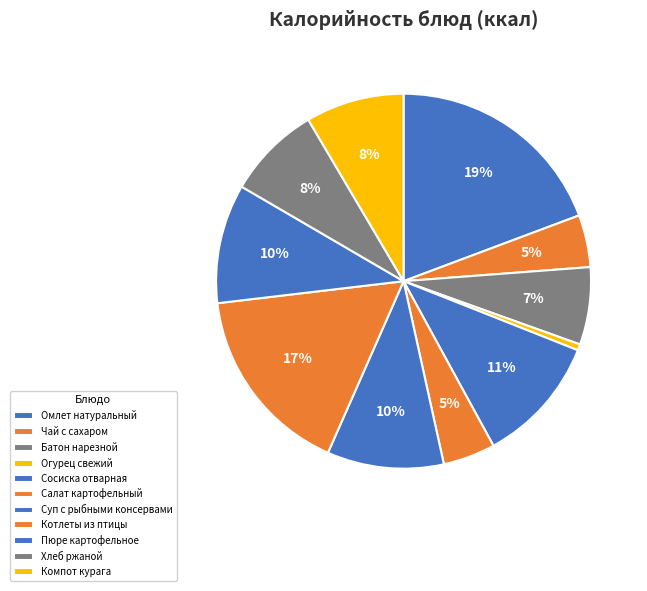

Which slice is the smallest?

Огурец свежий